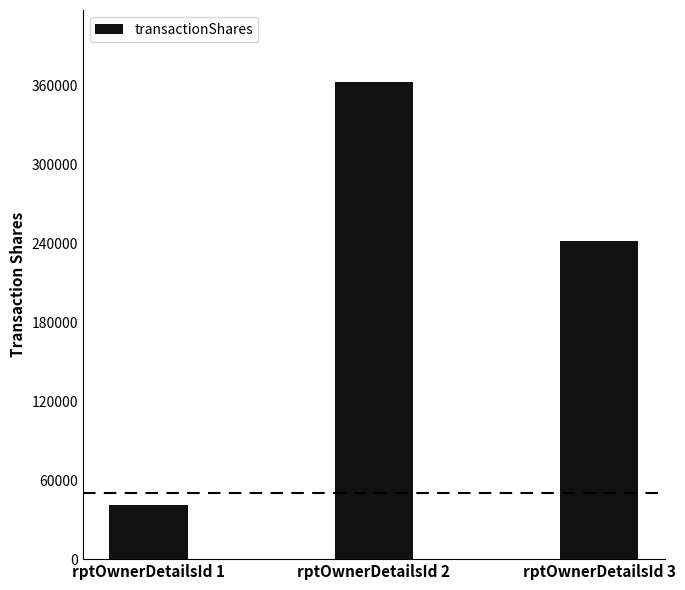

The value at rptOwnerDetailsId 2 is 362944. True or false?

True